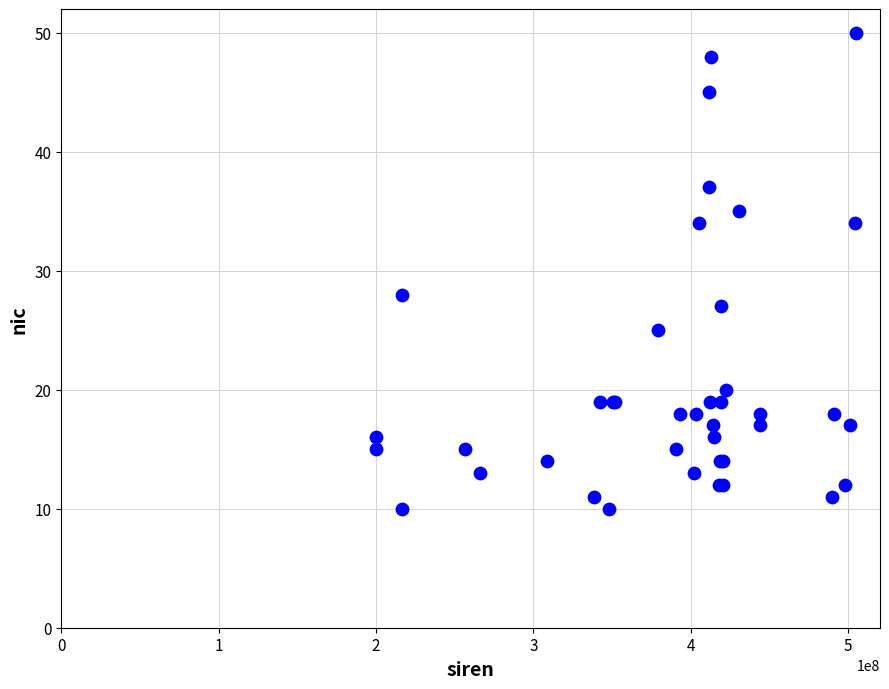

What Y value in the scatter plot is closest to 30?

28